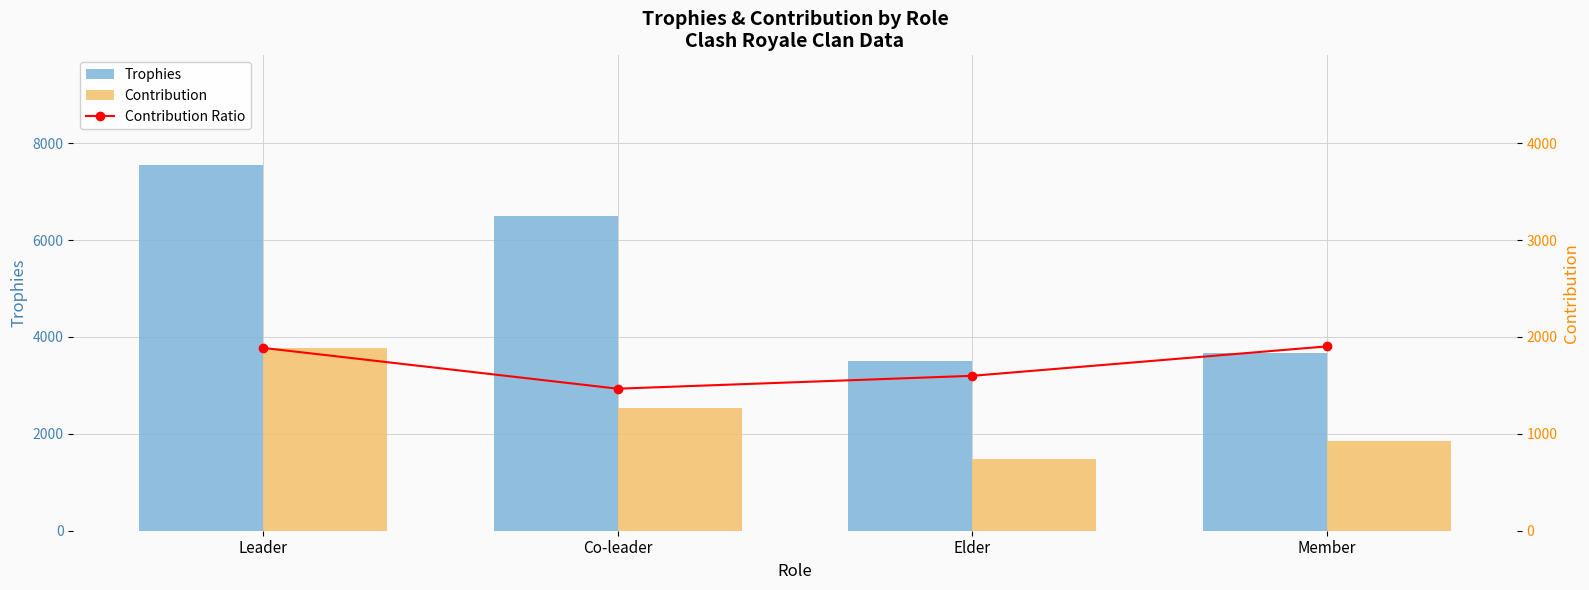

Rank the series by their average value, from highest to lowest.

Trophies, Contribution Ratio, Contribution